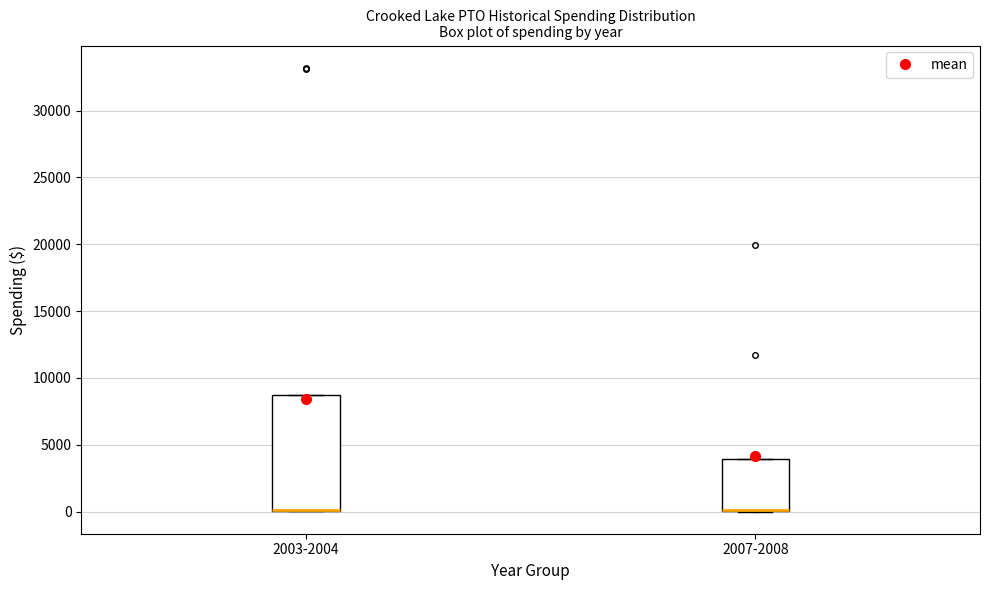

Where is the lower edge of the box for 2007-2008 on the y-axis? The values are not printed on the chart, so give them approximately, as read against the axis.

0